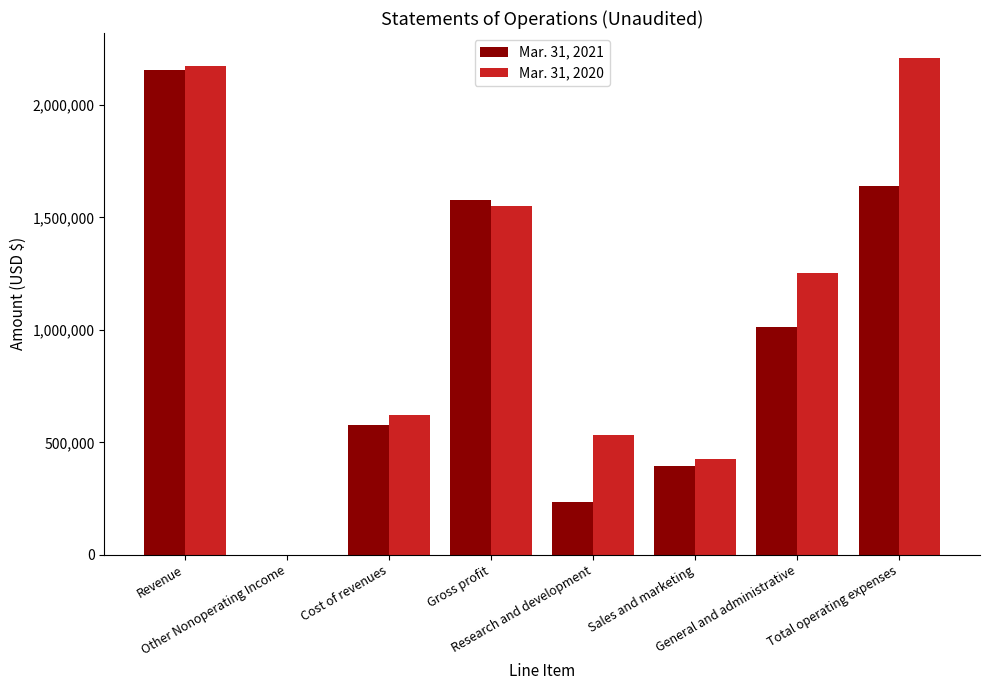

Where is Mar. 31, 2020 nearest to the value 1105106?

General and administrative